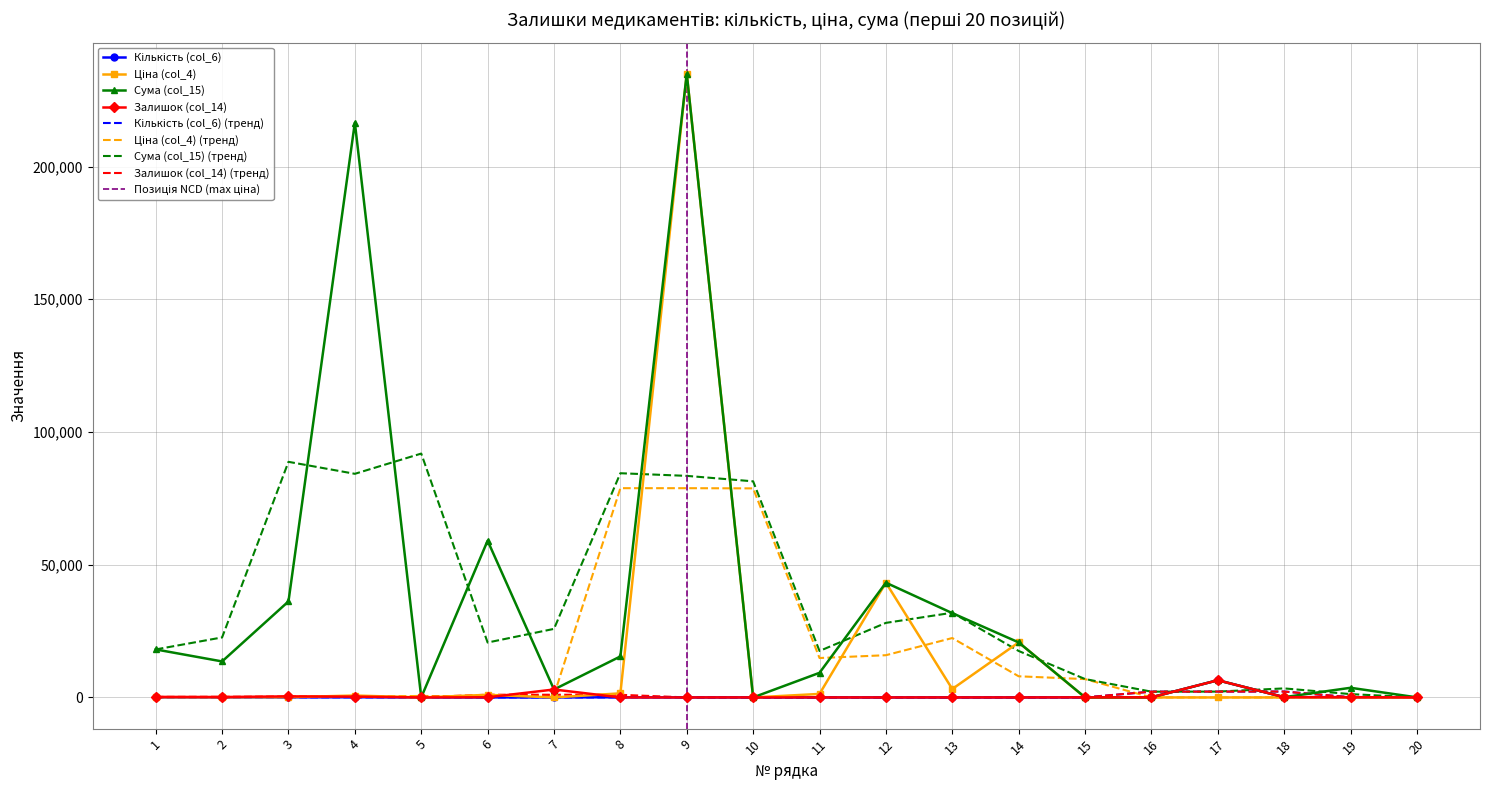

At which label does Кількість (col_6) reach its minimum?

7